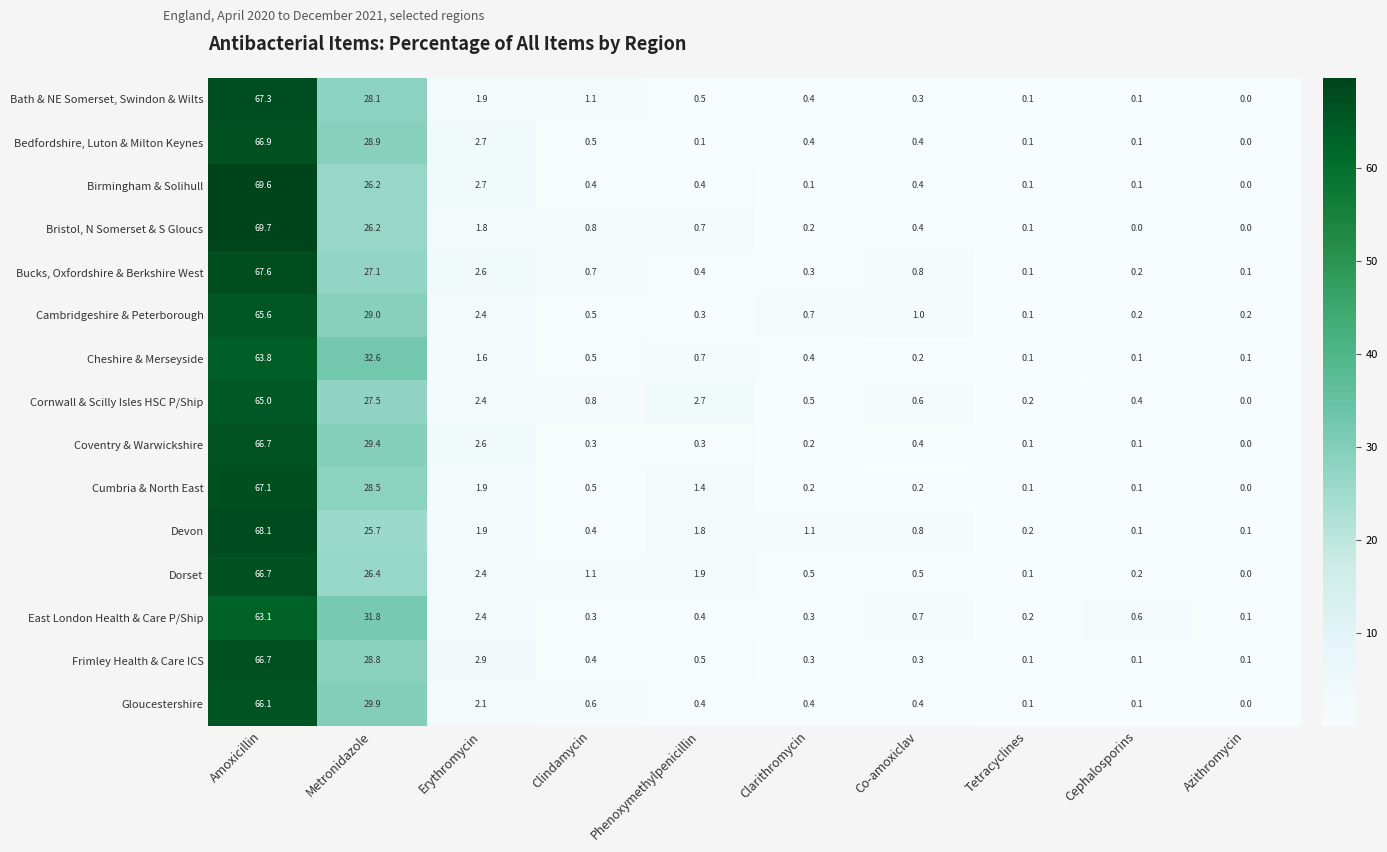

At which category is the sum across all series the highest?

Amoxicillin